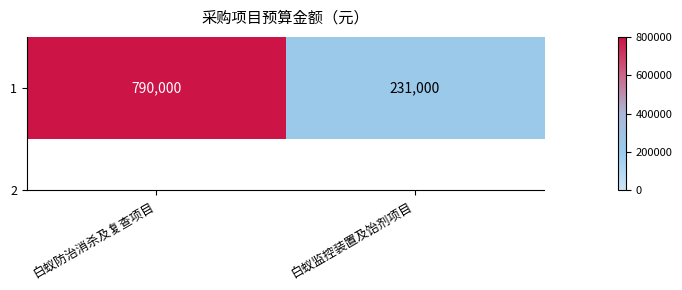

Reading right to left, what are all the values shown in this chart?

白蚁监控装置及饴剂项目=231000	白蚁防治消杀及复查项目=790000